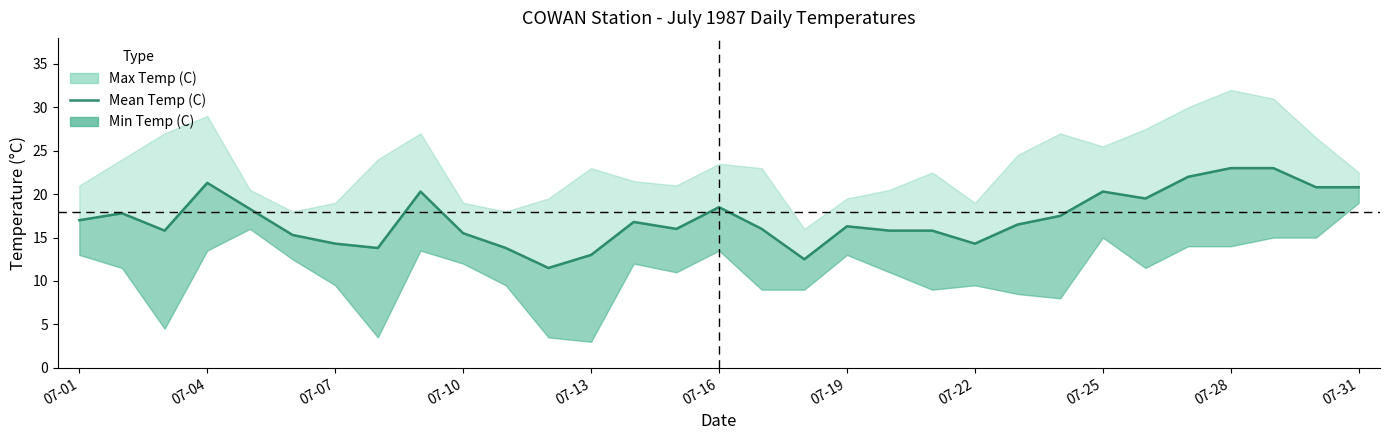

How many values are below 16?

12